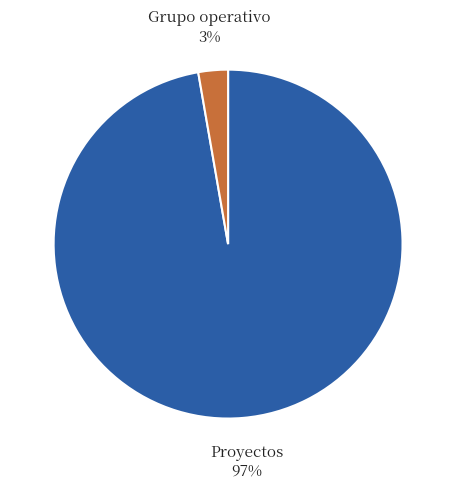

To the nearest percent, what is the average slice percentage?

50%